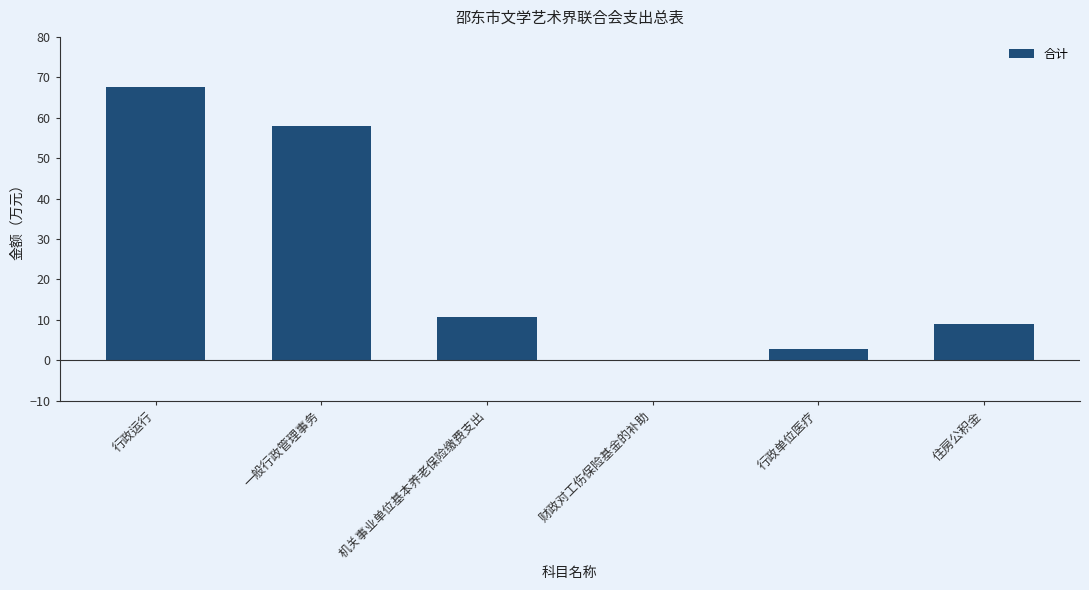

Which label corresponds to the largest value in the chart?

行政运行